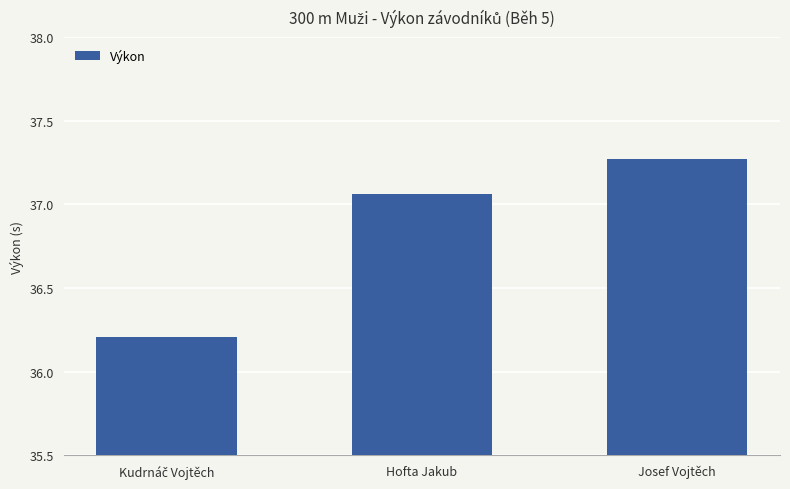

Which has a higher value, Hofta Jakub or Josef Vojtěch?

Josef Vojtěch